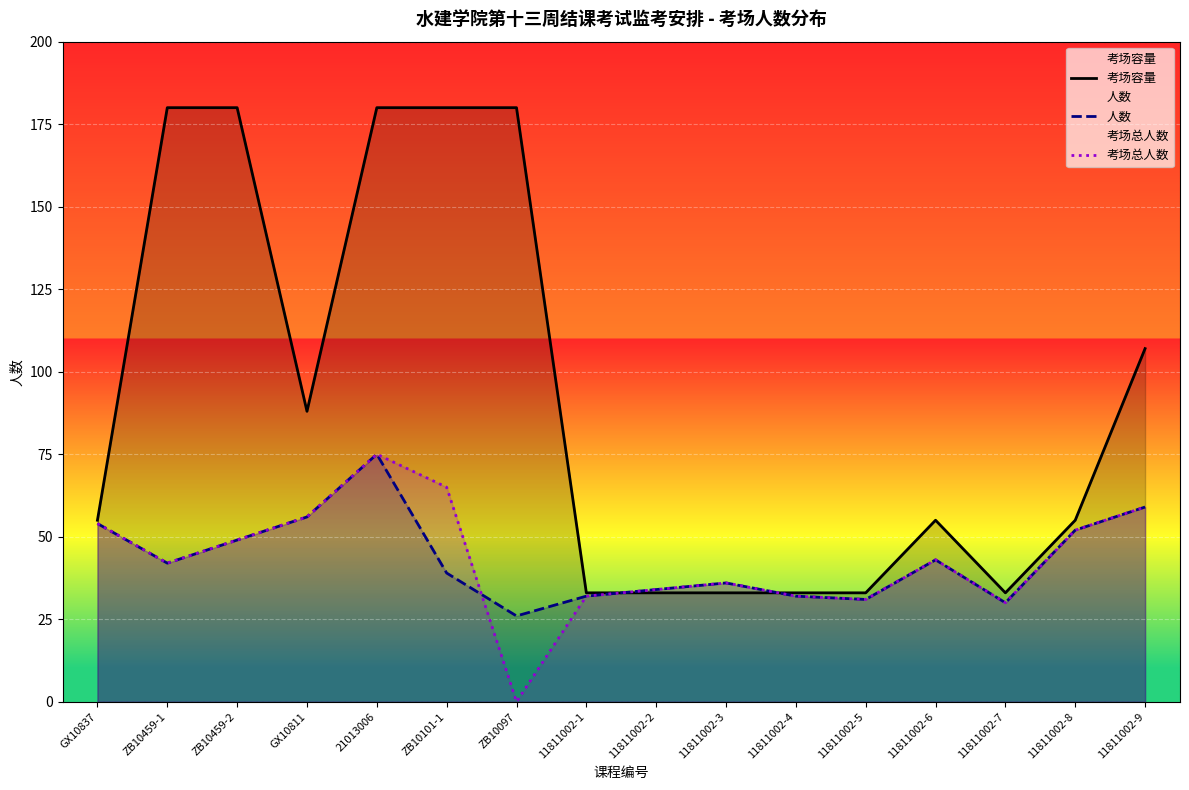

Which series changed the most between ZB10097 and 11811002-6?

考场容量